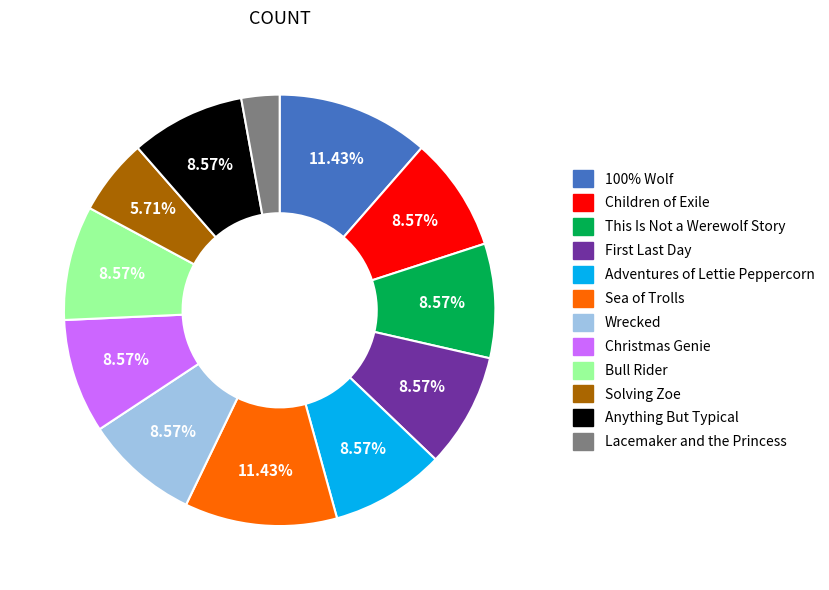

Does any single category account for the majority?

No